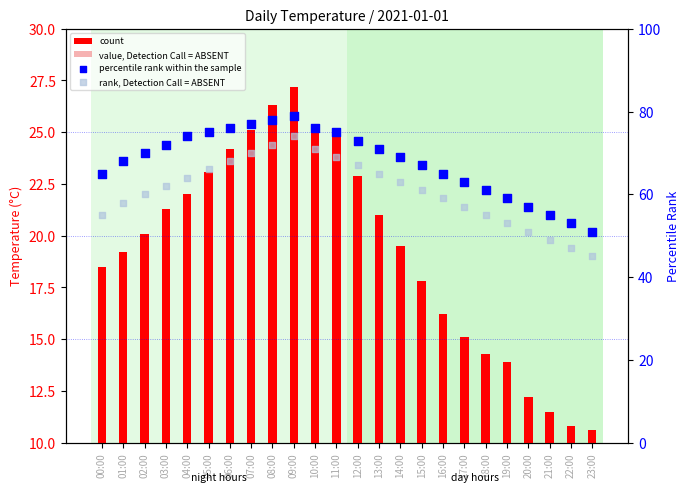

At how many categories does at least one series exceed 65?

15